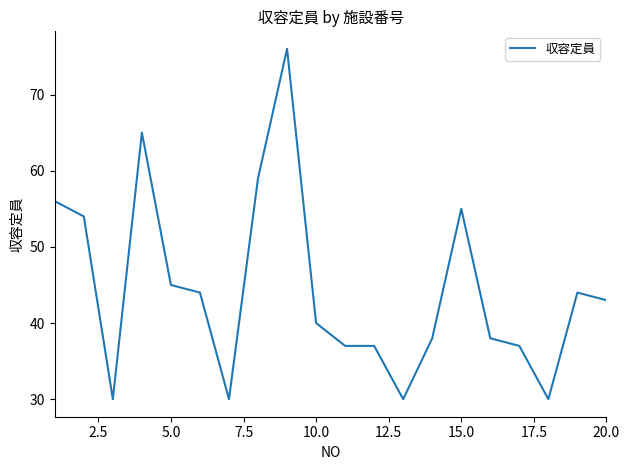

Is this an area chart (filled region under the line)?

No